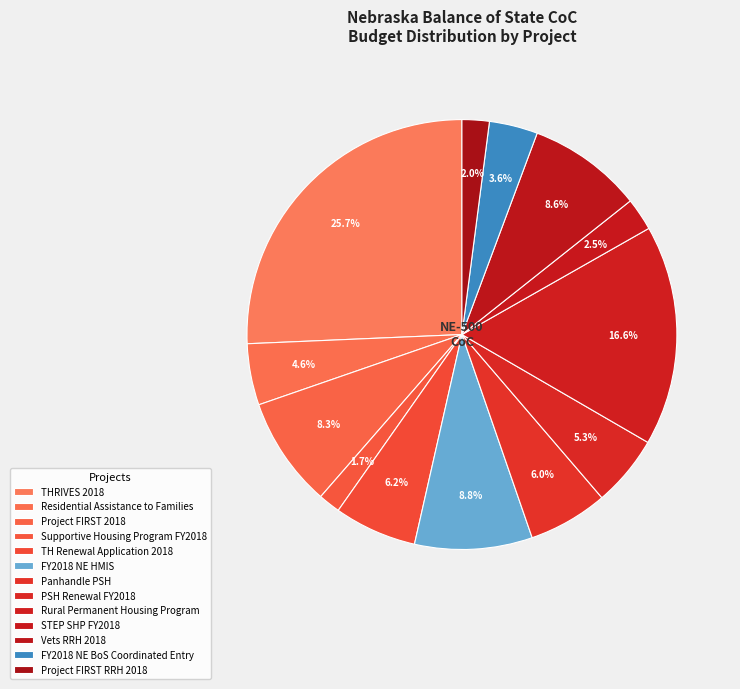

Rank the categories by value from lowest to highest.

Supportive Housing Program FY2018, Project FIRST RRH 2018, STEP SHP FY2018, FY2018 NE BoS Coordinated Entry, Residential Assistance to Families, PSH Renewal FY2018, Panhandle PSH, TH Renewal Application 2018, Project FIRST 2018, Vets RRH 2018, FY2018 NE HMIS, Rural Permanent Housing Program, THRIVES 2018